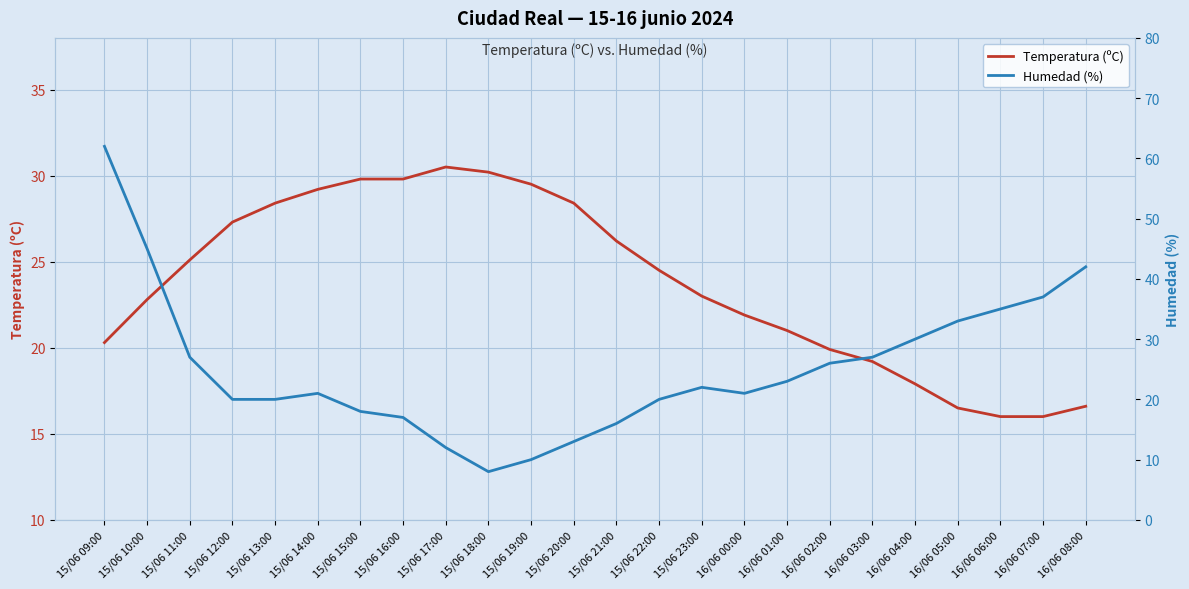

What are all the series names shown in the legend?

Temperatura (ºC), Humedad (%)